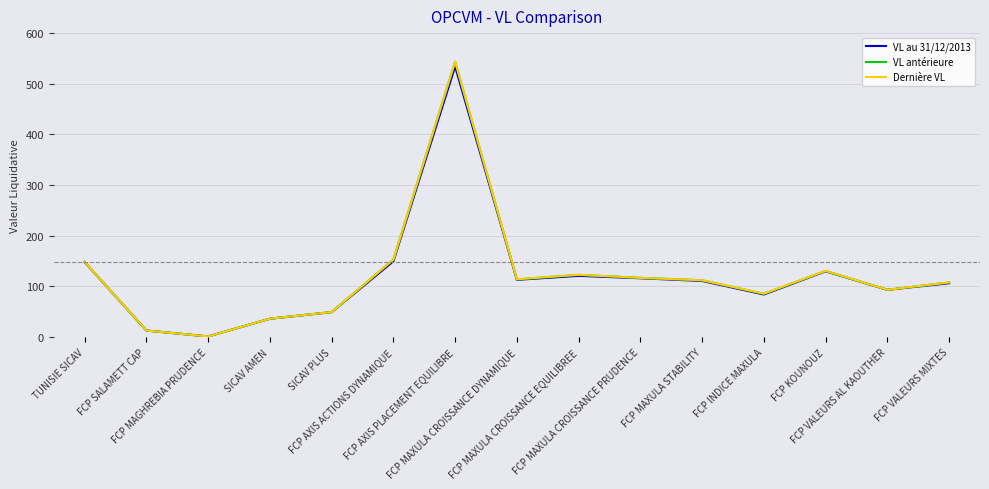

What are all the series names shown in the legend?

VL au 31/12/2013, VL antérieure, Dernière VL